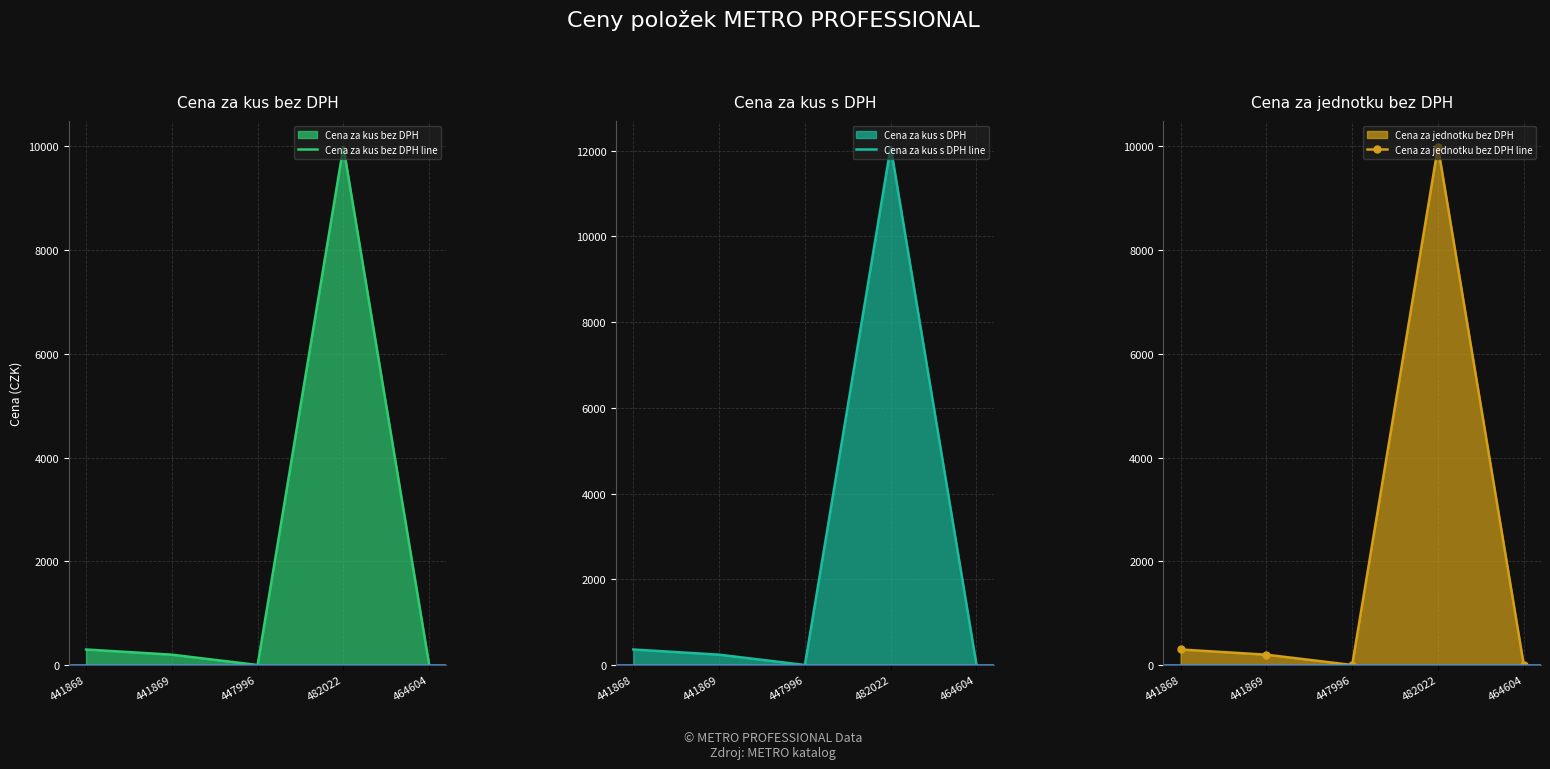

True or false: Cena za kus bez DPH line has more than 0 points higher than both neighbors.

True